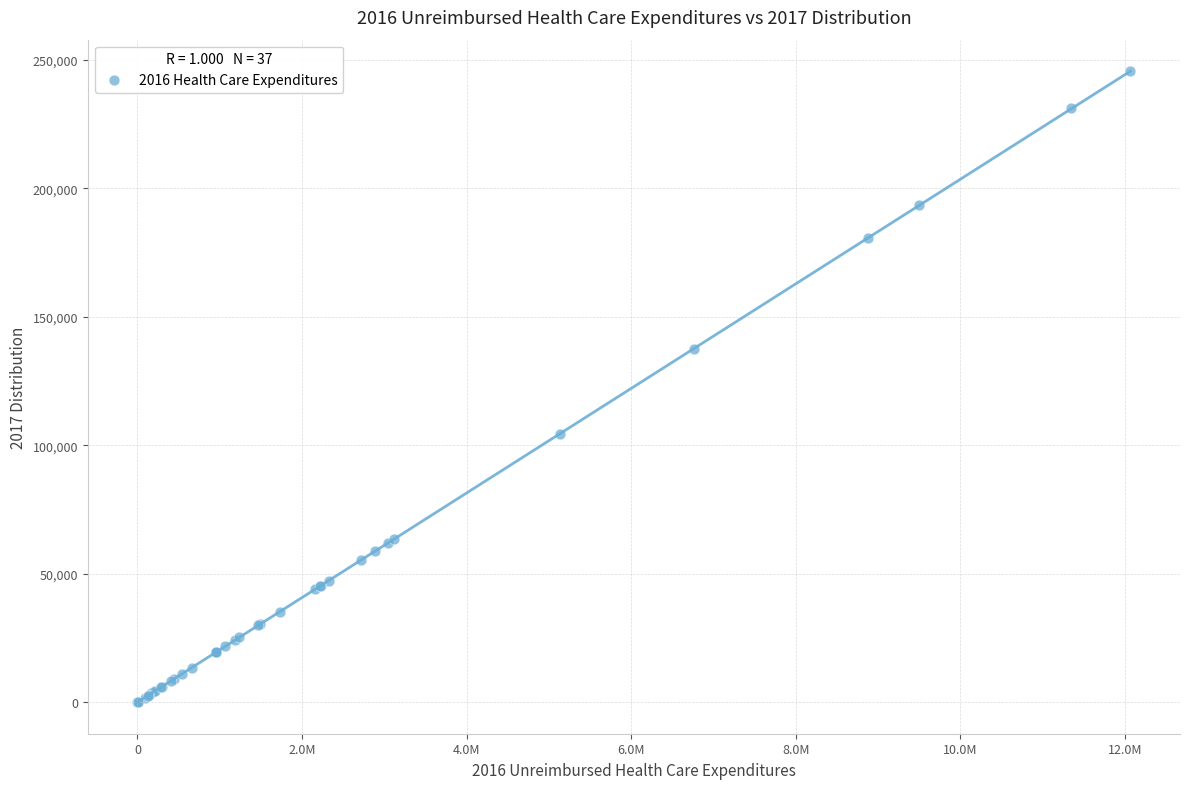

What Y value in the scatter plot is closest to 122735?

137377.0